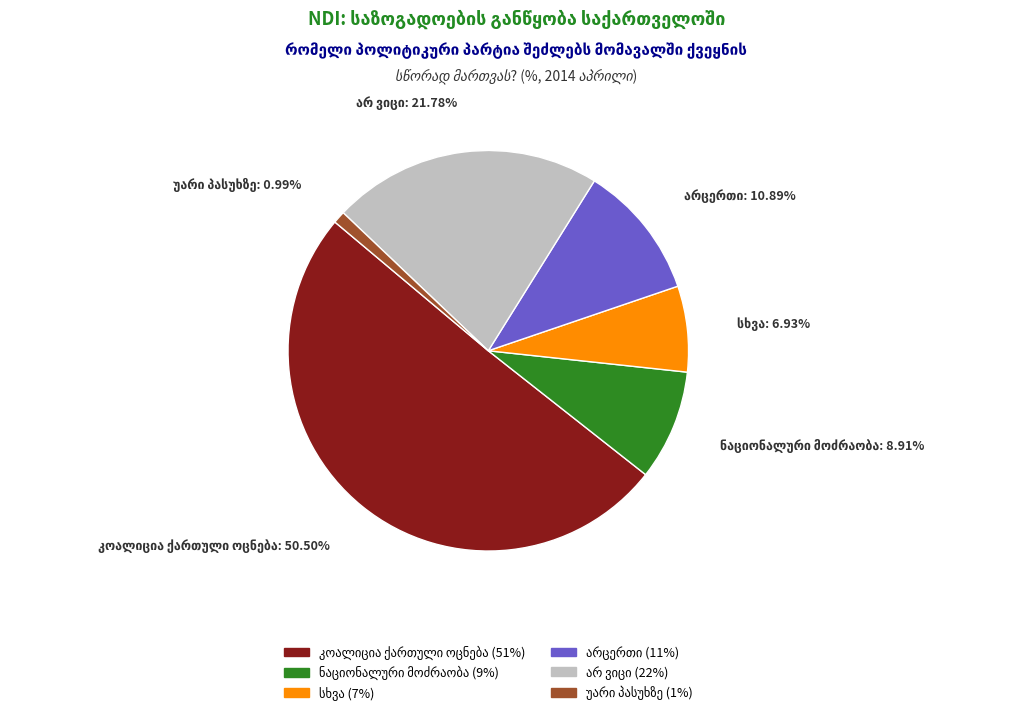

To the nearest percent, what portion does სხვა represent?

7%